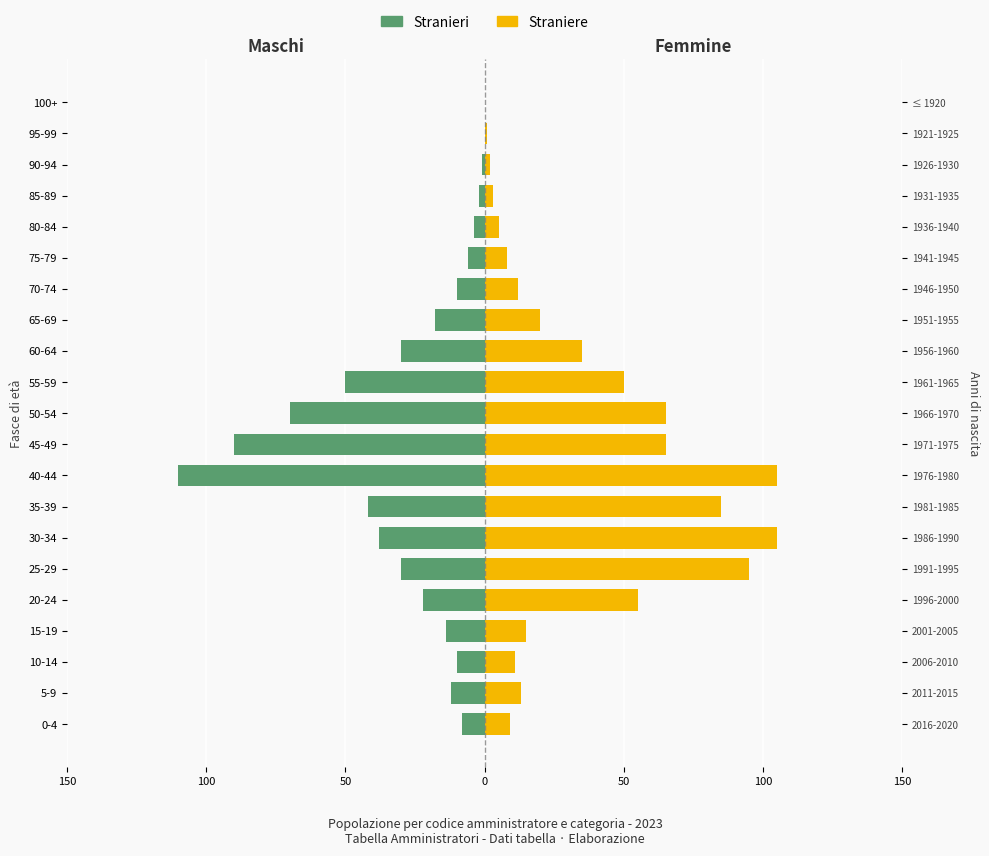

How many bars are there in each group?

2